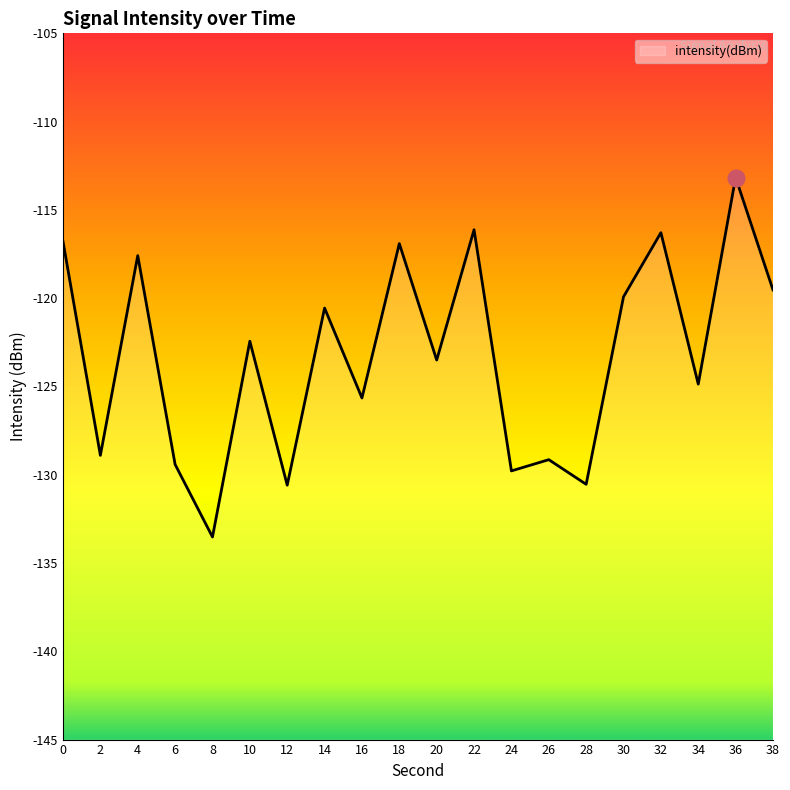

What is the approximate value at 10?

-122.4